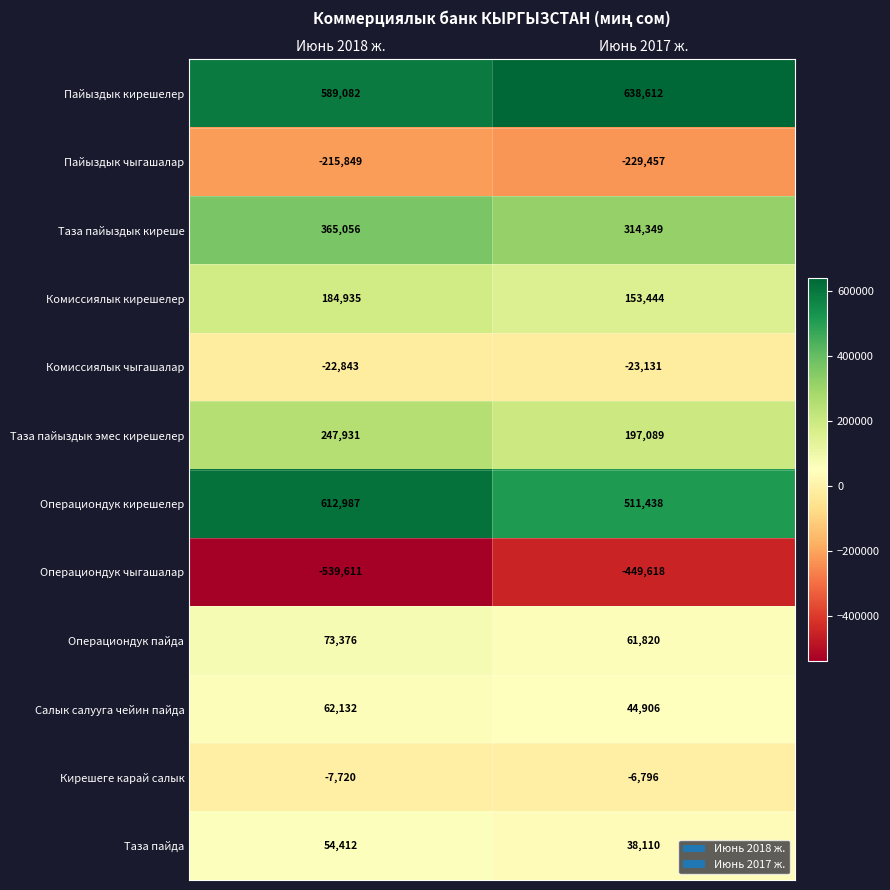

Reading left to right, list all the values displayed in this chart.

Пайыздык кирешелер: Июнь 2018 ж.=589082	Июнь 2017 ж.=638612
Пайыздык чыгашалар: Июнь 2018 ж.=-215849	Июнь 2017 ж.=-229457
Таза пайыздык киреше: Июнь 2018 ж.=365056	Июнь 2017 ж.=314349
Комиссиялык кирешелер: Июнь 2018 ж.=184935	Июнь 2017 ж.=153444
Комиссиялык чыгашалар: Июнь 2018 ж.=-22843	Июнь 2017 ж.=-23131
Таза пайыздык эмес кирешелер: Июнь 2018 ж.=247931	Июнь 2017 ж.=197089
Операциондук кирешелер: Июнь 2018 ж.=612987	Июнь 2017 ж.=511438
Операциондук чыгашалар: Июнь 2018 ж.=-539611	Июнь 2017 ж.=-449618
Операциондук пайда: Июнь 2018 ж.=73376	Июнь 2017 ж.=61820
Салык салууга чейин пайда: Июнь 2018 ж.=62132	Июнь 2017 ж.=44906
Кирешеге карай салык: Июнь 2018 ж.=-7720	Июнь 2017 ж.=-6796
Таза пайда: Июнь 2018 ж.=54412	Июнь 2017 ж.=38110